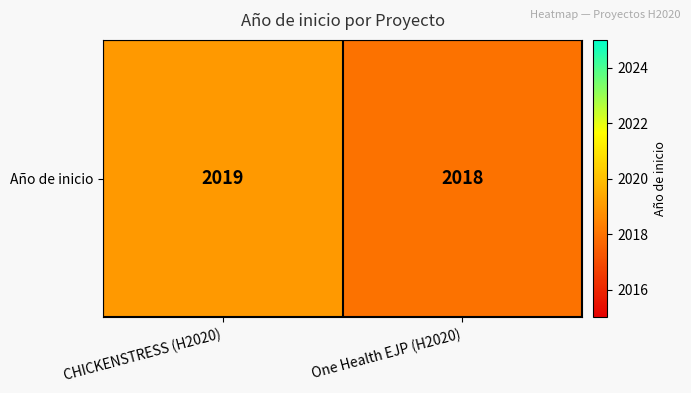

Where is the data nearest to the value 2018?

One Health EJP (H2020)